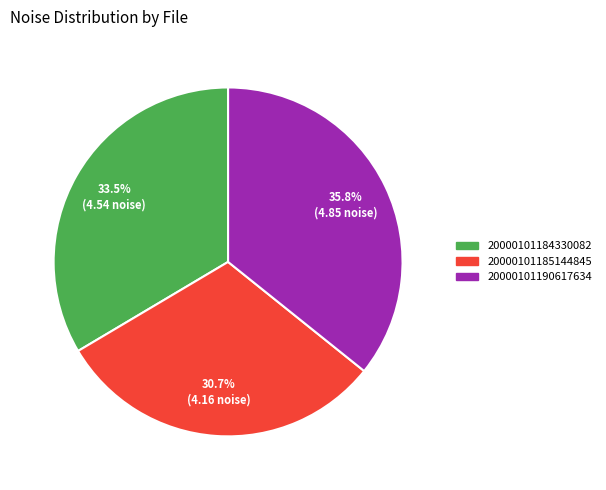

What is the largest slice in the pie chart?

20000101190617634